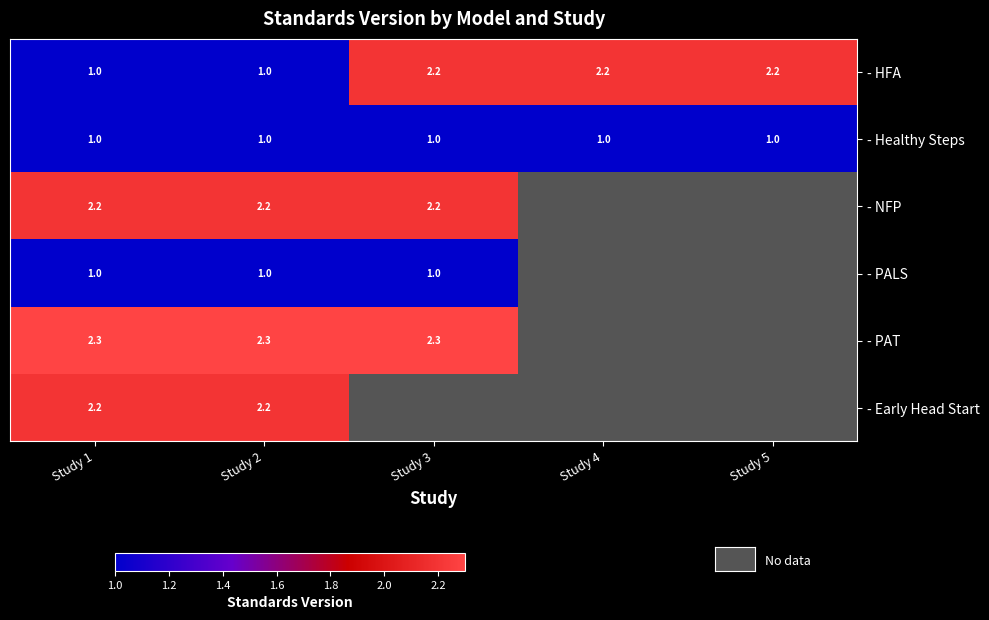

What is the difference between the highest and lowest values at Study 1?

1.3